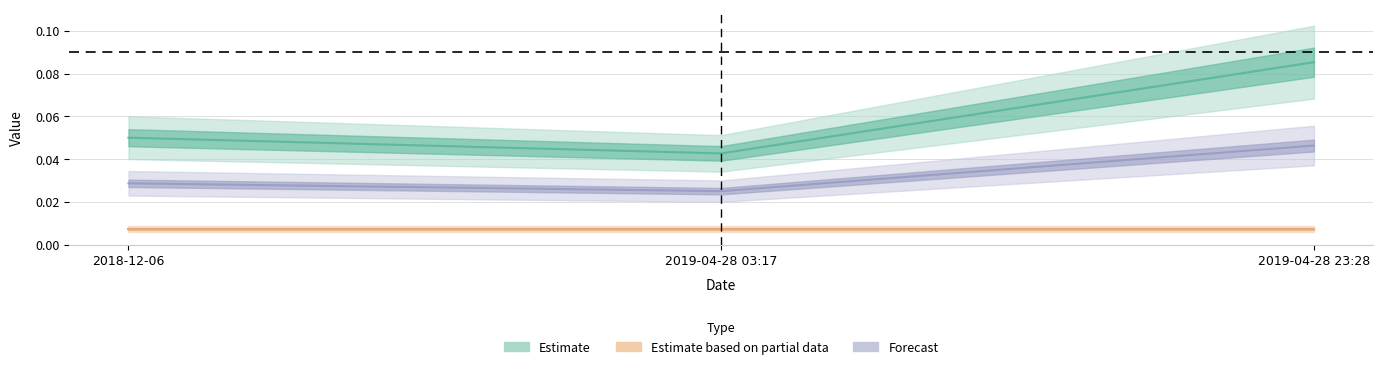

What is the label of the 1st point from the left?

2018-12-06